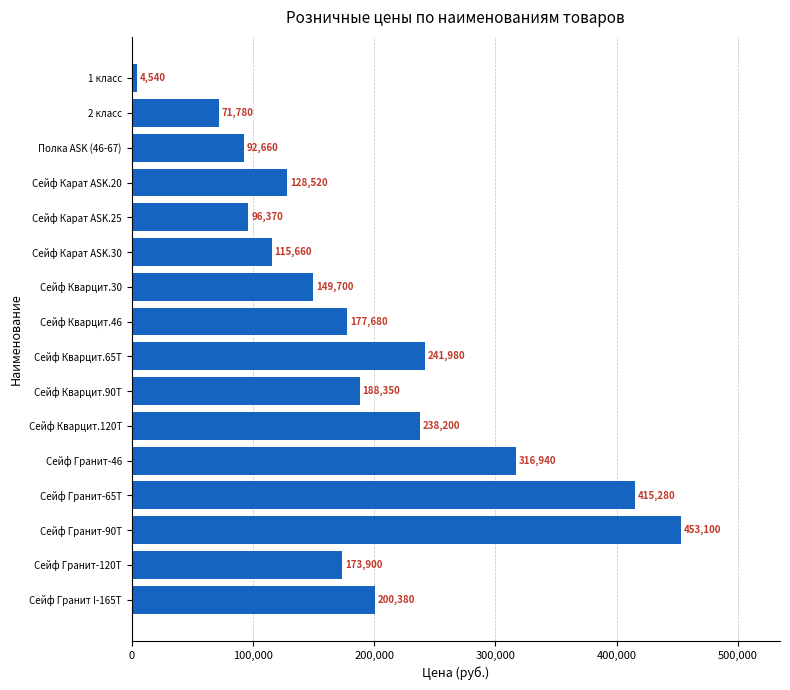

Reading bottom to top, what are all the values shown in this chart?

Сейф Гранит I-165T=200380	Сейф Гранит-120T=173900	Сейф Гранит-90T=453100	Сейф Гранит-65T=415280	Сейф Гранит-46=316940	Сейф Кварцит.120T=238200	Сейф Кварцит.90T=188350	Сейф Кварцит.65T=241980	Сейф Кварцит.46=177680	Сейф Кварцит.30=149700	Сейф Карат ASK.30=115660	Сейф Карат ASK.25=96370	Сейф Карат ASK.20=128520	Полка ASK (46-67)=92660	2 класс=71780	1 класс=4540